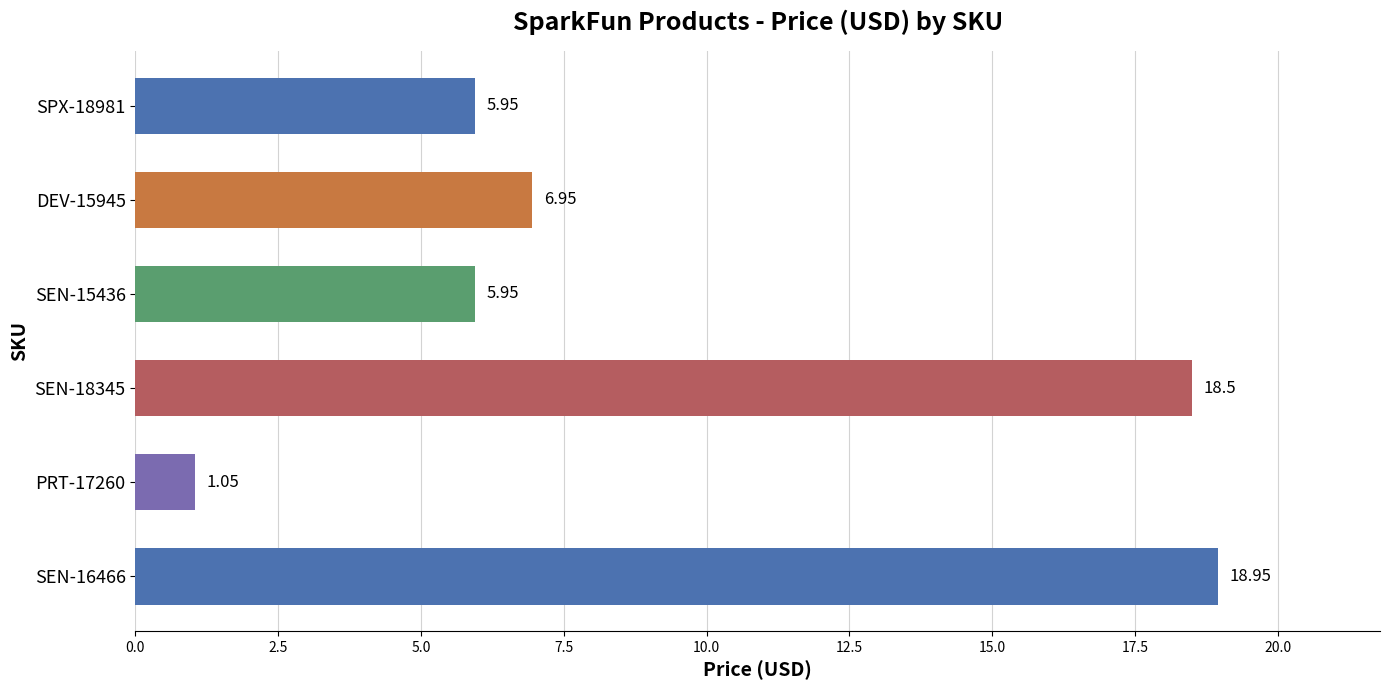

What is the average value?

9.6